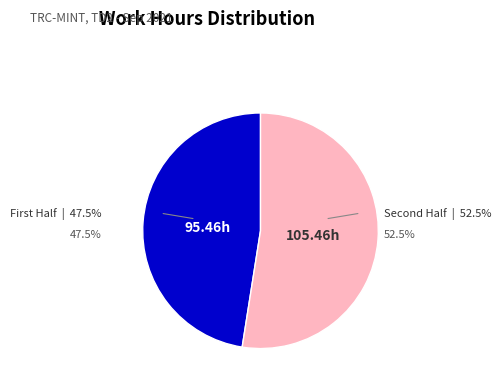

Is there a majority slice in this chart?

Yes